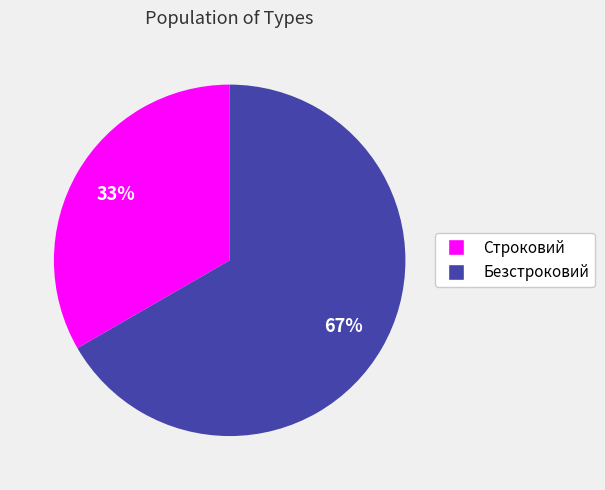

Rank the categories by value from lowest to highest.

Строковий, Безстроковий